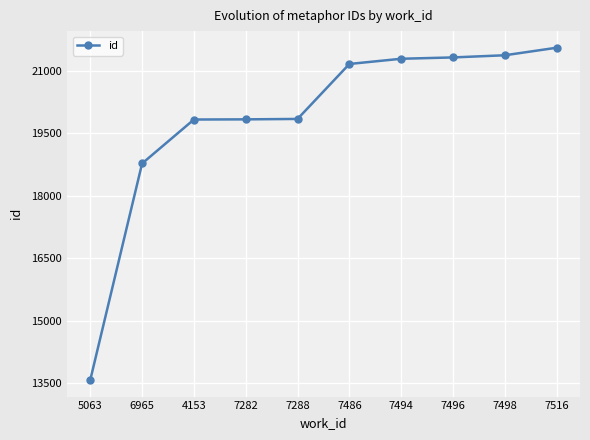

What is the value of the 6th point from the left?

21168